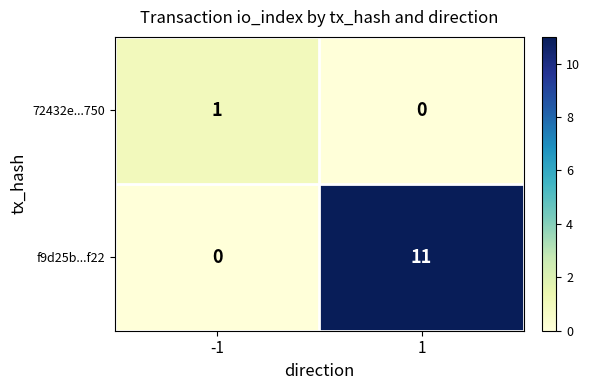

Which series has the largest total across all categories?

f9d25b...f22